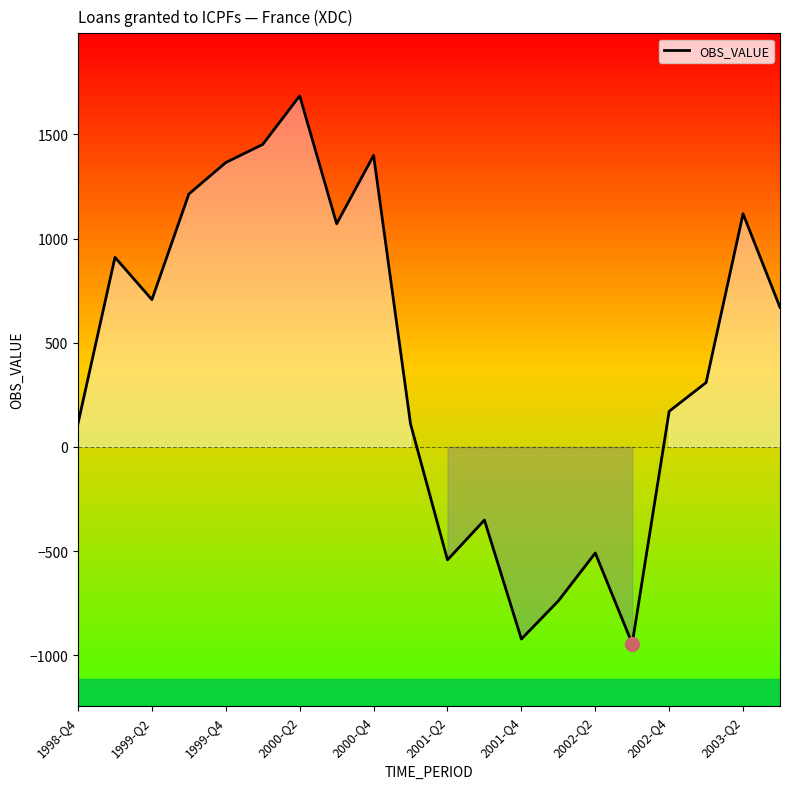

Which has a higher value, 2000-Q4 or 11?

2000-Q4